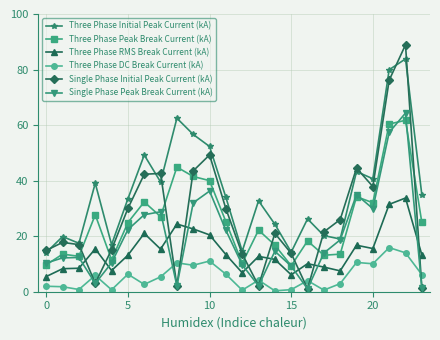

What is the value of the Three Phase Initial Peak Current (kA) point at the 16th from the left?

14.3